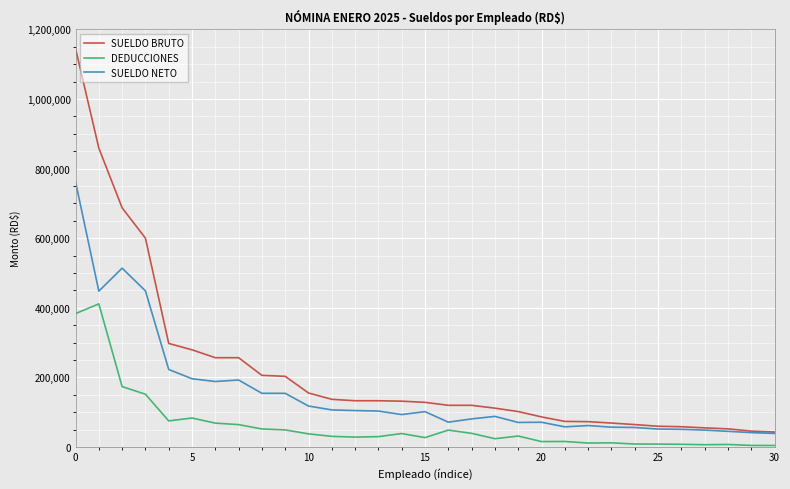

List the series in order of their peak value, lowest first.

DEDUCCIONES, SUELDO NETO, SUELDO BRUTO